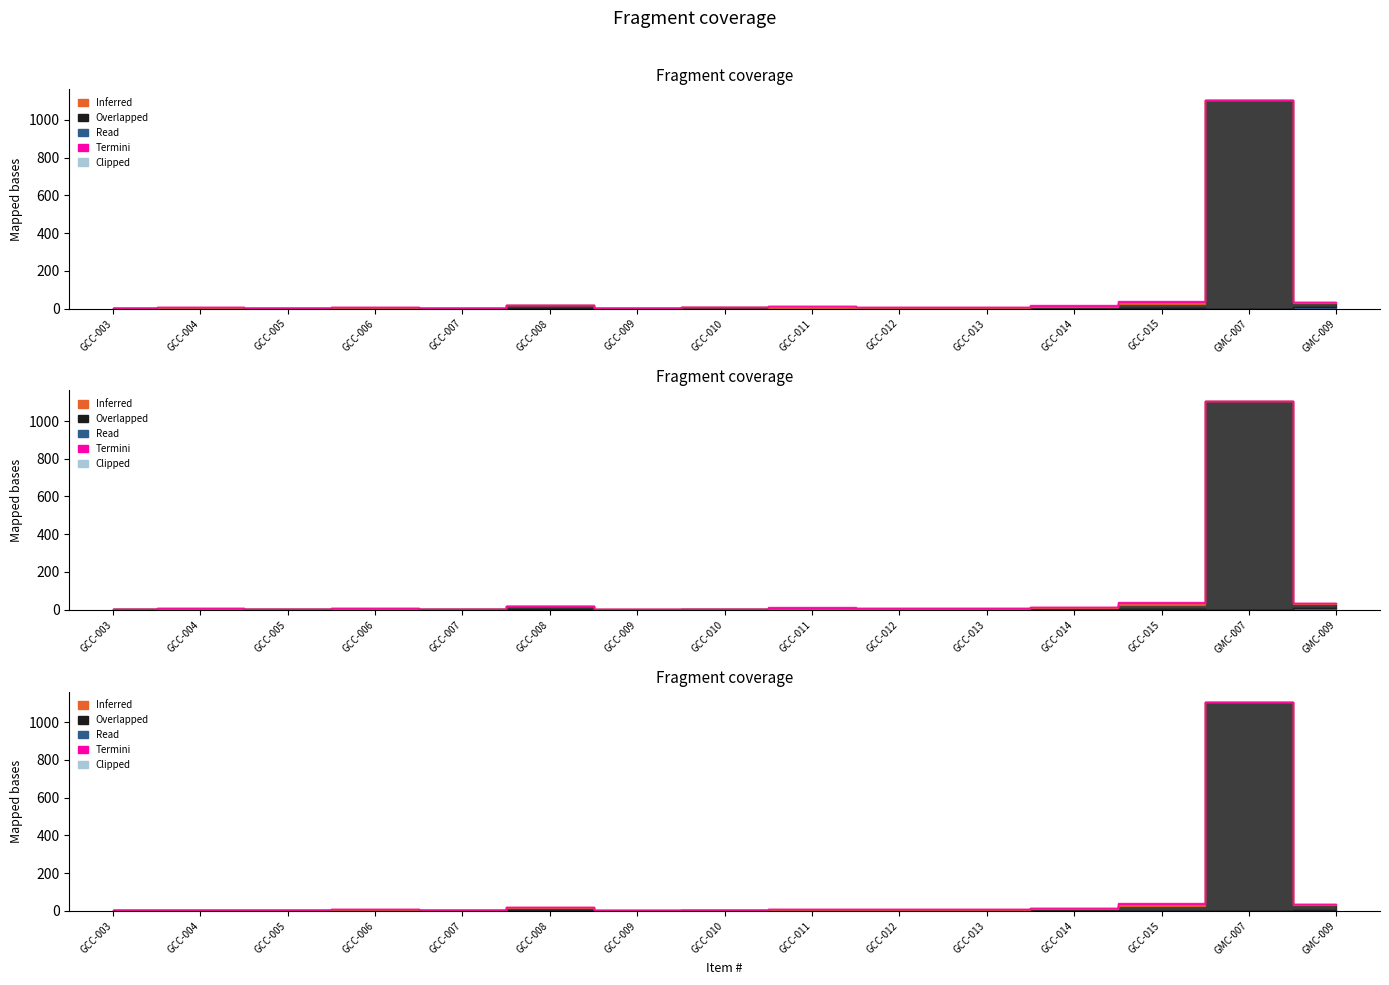

What are all the series names shown in the legend?

Inferred, Overlapped, Read, Termini, Clipped